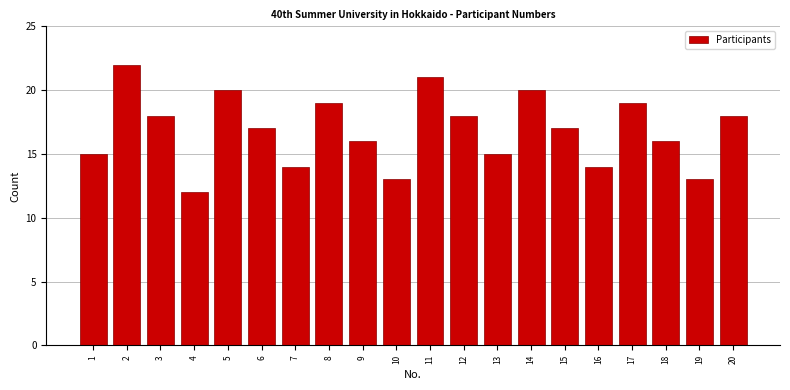

Reading left to right, what are all the values shown in this chart?

15	22	18	12	20	17	14	19	16	13	21	18	15	20	17	14	19	16	13	18